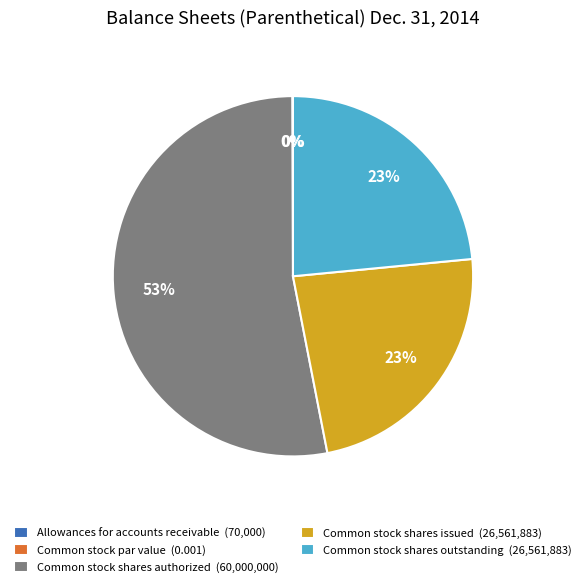

To the nearest percent, what is the difference between the Common stock shares issued (26,561,883) and Common stock shares authorized (60,000,000) slice percentages?

30%